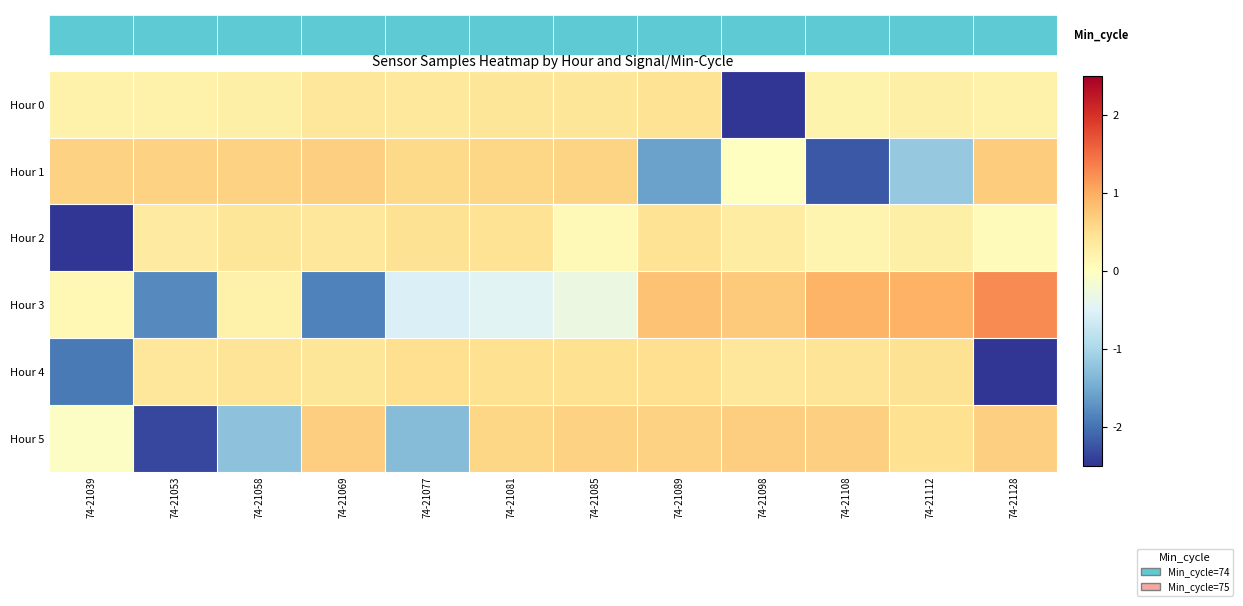

Reading left to right, what are all the values shown in this chart?

Hour 0: 74-21039=0.2	74-21053=0.2	74-21058=0.2	74-21069=0.4	74-21077=0.4	74-21081=0.4	74-21085=0.4	74-21089=0.4	74-21098=-3.3	74-21108=0.2	74-21112=0.2	74-21128=0.2
Hour 1: 74-21039=0.6	74-21053=0.6	74-21058=0.6	74-21069=0.6	74-21077=0.6	74-21081=0.6	74-21085=0.6	74-21089=-1.6	74-21098=-0.0	74-21108=-2.2	74-21112=-1.2	74-21128=0.7
Hour 2: 74-21039=-3.3	74-21053=0.3	74-21058=0.4	74-21069=0.4	74-21077=0.5	74-21081=0.4	74-21085=0.1	74-21089=0.4	74-21098=0.3	74-21108=0.2	74-21112=0.2	74-21128=0.0
Hour 3: 74-21039=0.1	74-21053=-1.8	74-21058=0.2	74-21069=-1.9	74-21077=-0.5	74-21081=-0.5	74-21085=-0.3	74-21089=0.8	74-21098=0.7	74-21108=0.9	74-21112=1.0	74-21128=1.3
Hour 4: 74-21039=-1.9	74-21053=0.4	74-21058=0.4	74-21069=0.4	74-21077=0.5	74-21081=0.5	74-21085=0.5	74-21089=0.5	74-21098=0.4	74-21108=0.4	74-21112=0.5	74-21128=-2.5
Hour 5: 74-21039=-0.1	74-21053=-2.3	74-21058=-1.3	74-21069=0.7	74-21077=-1.3	74-21081=0.6	74-21085=0.6	74-21089=0.6	74-21098=0.7	74-21108=0.7	74-21112=0.5	74-21128=0.7